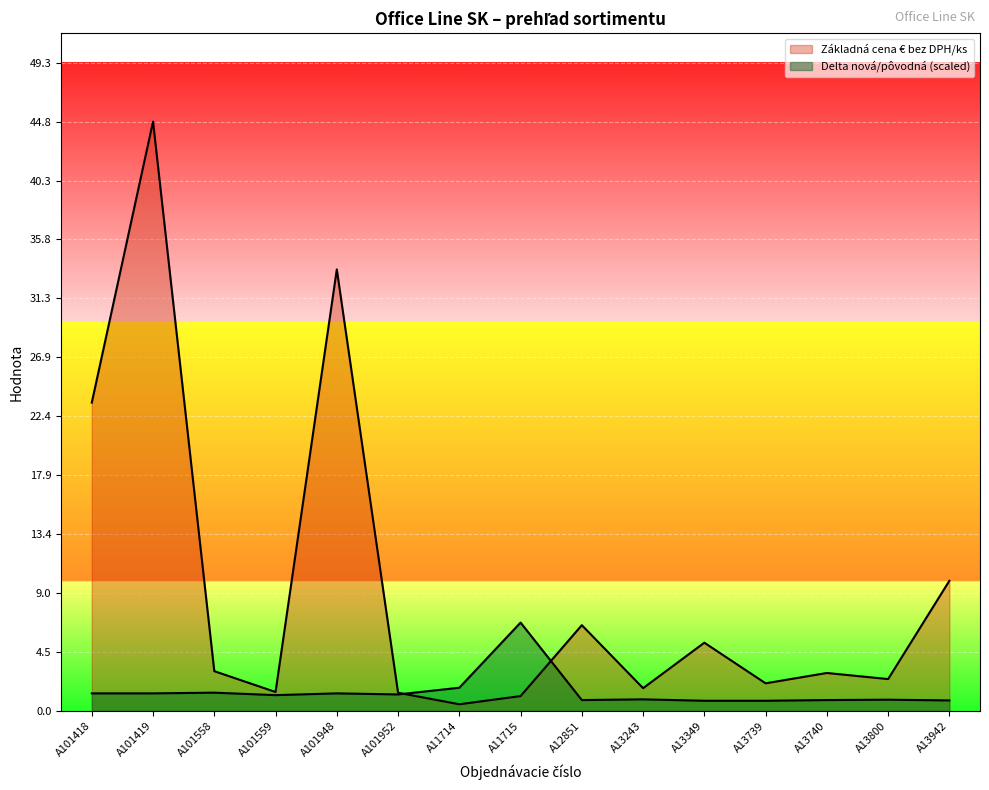

How many values in the Delta nová/pôvodná series exceed 1?

8